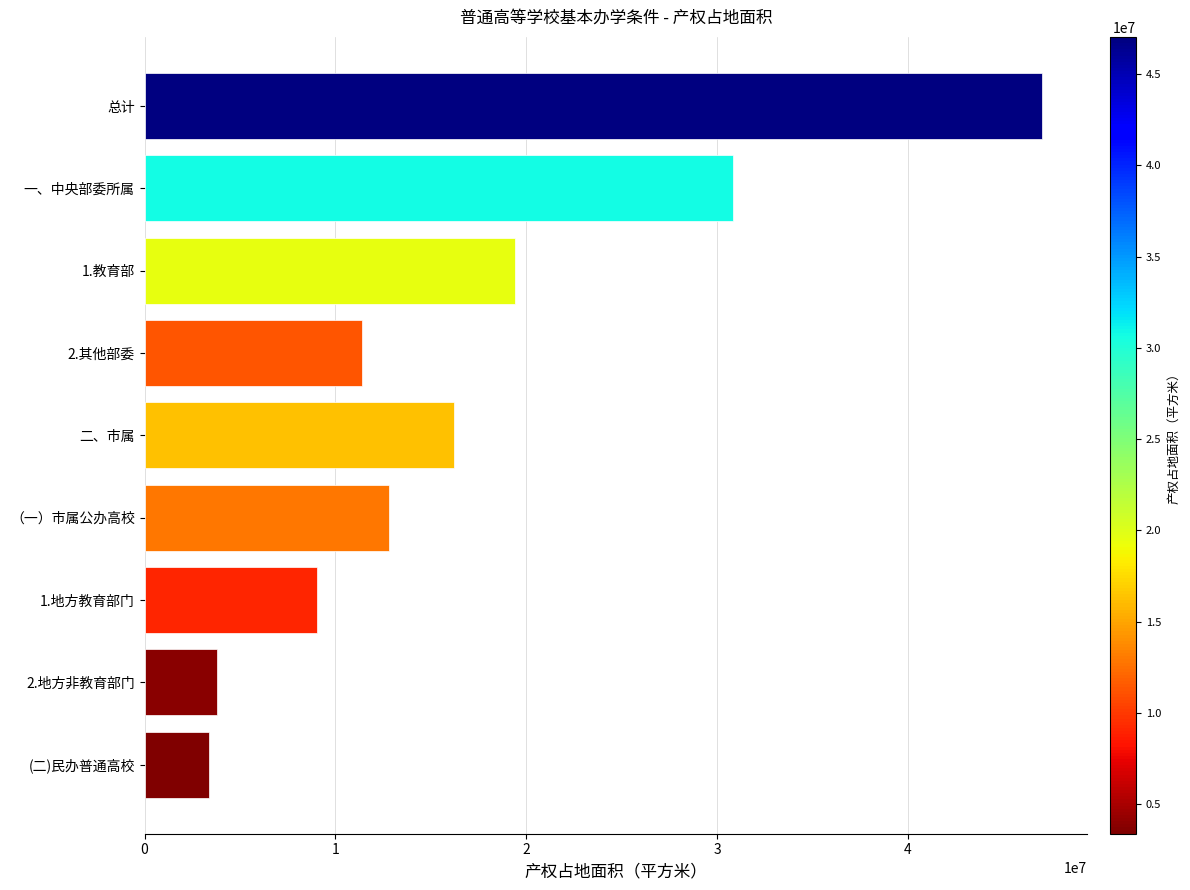

What is the difference between the second highest and second lowest values?

27051258.1